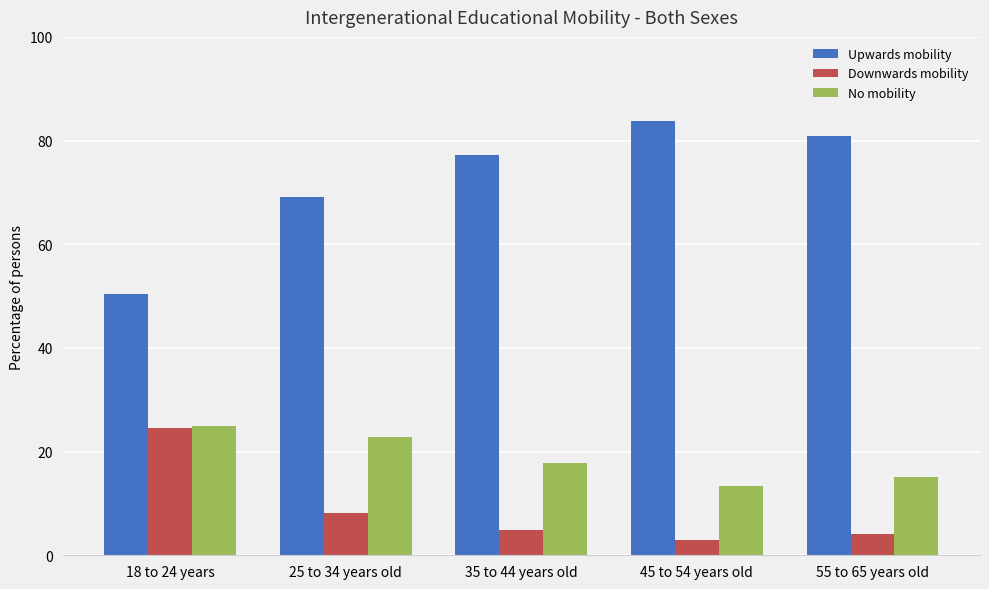

What is the total value across all series at 18 to 24 years?

100.0